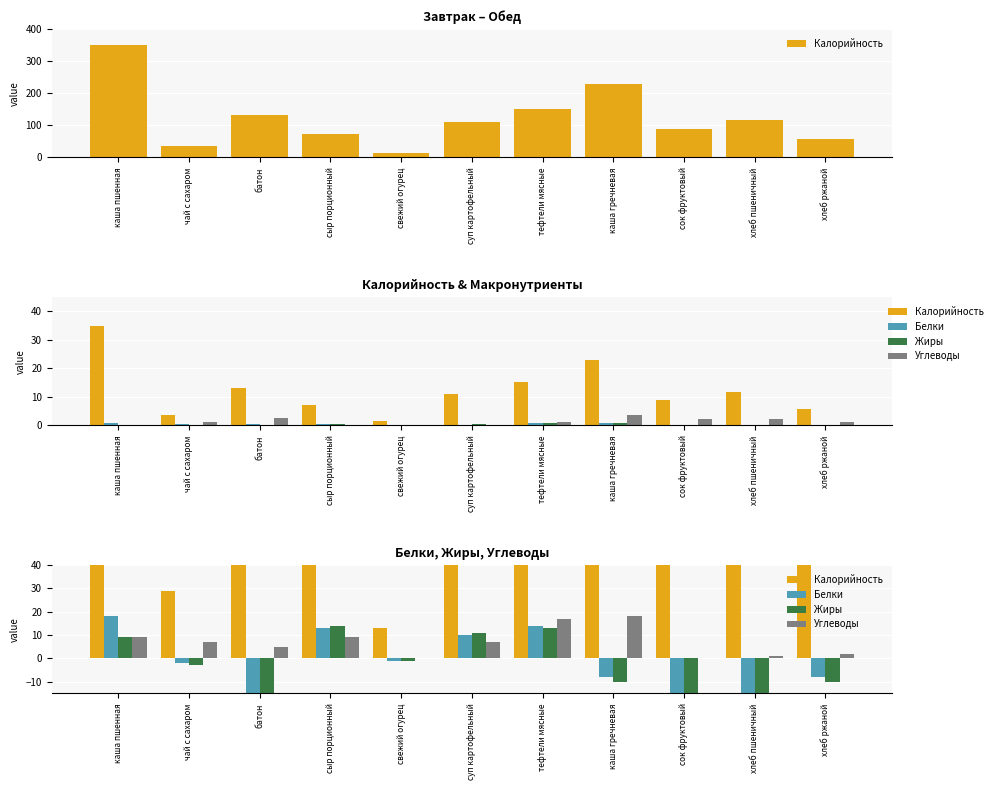

The value of Углеводы at хлеб пшеничный is 2. True or false?

False